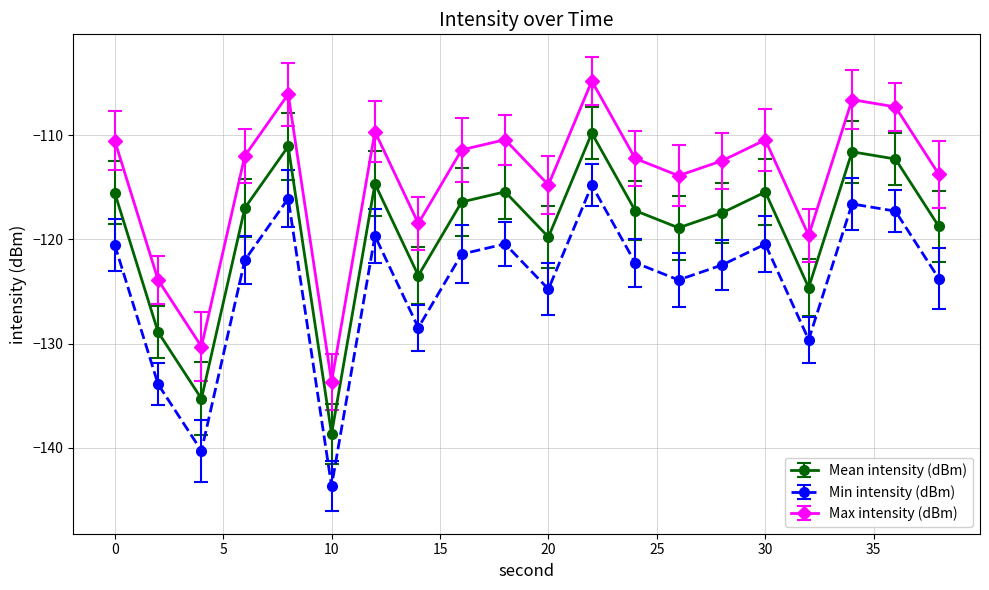

Which series has the largest total across all categories?

Max intensity (dBm)